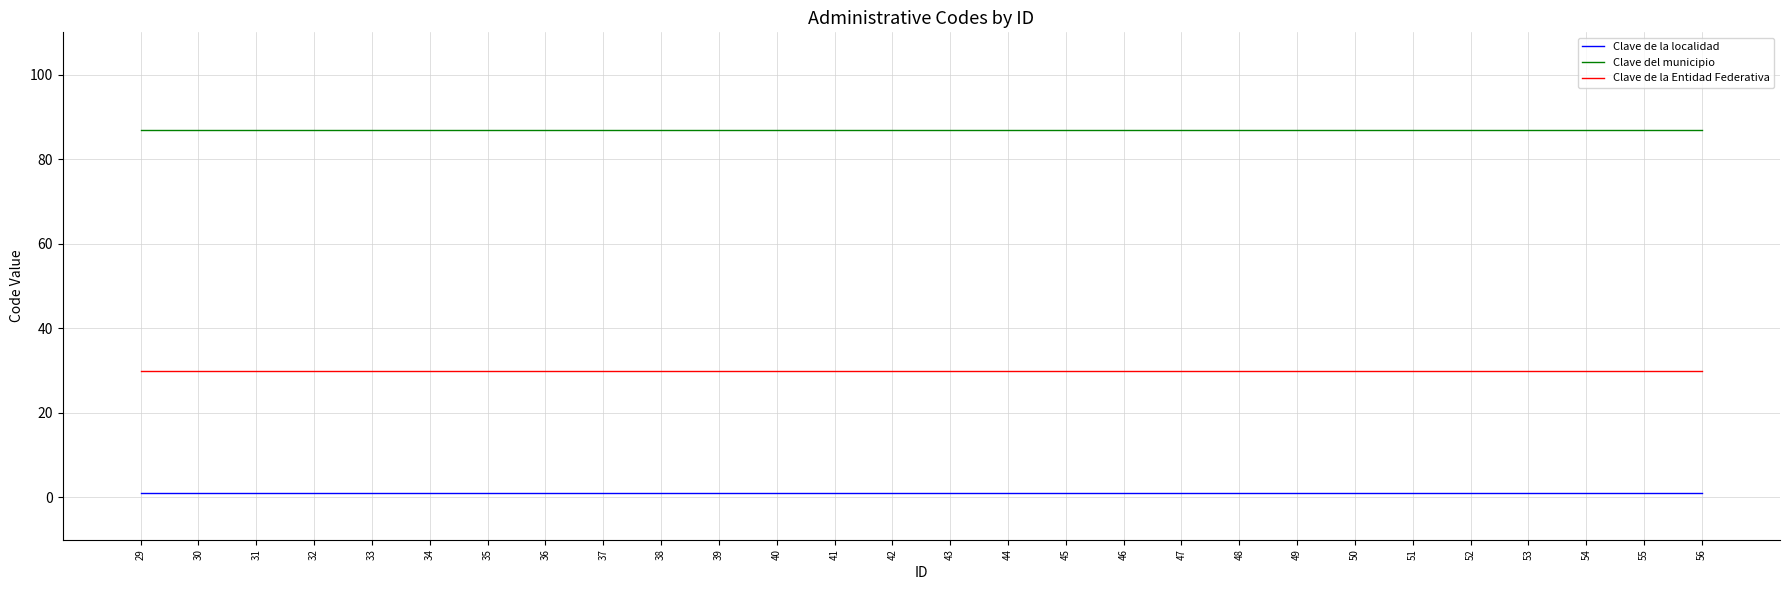

Is it true that Clave de la Entidad Federativa equals 12 at 51?

False